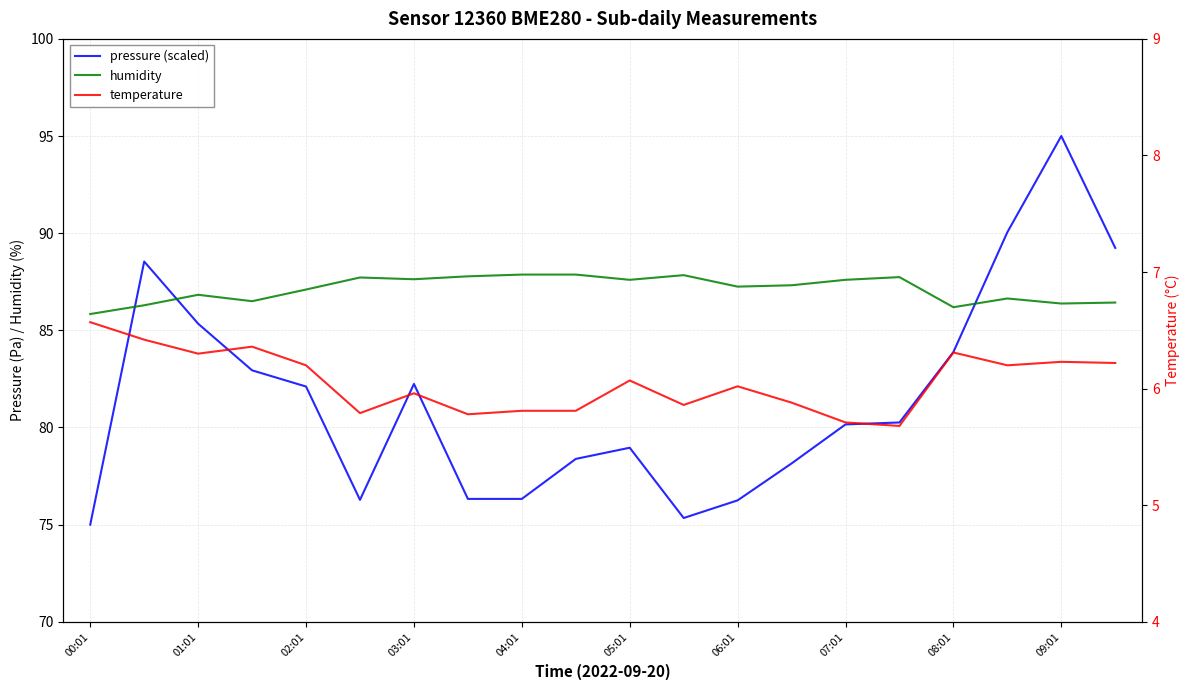

What is the smallest value displayed?

5.7